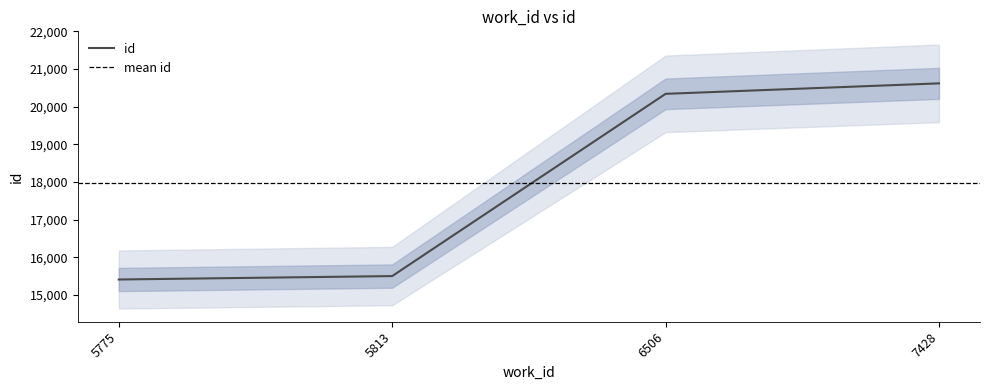

What is the ratio of the value at 7428 to the value at 6506?

1.0